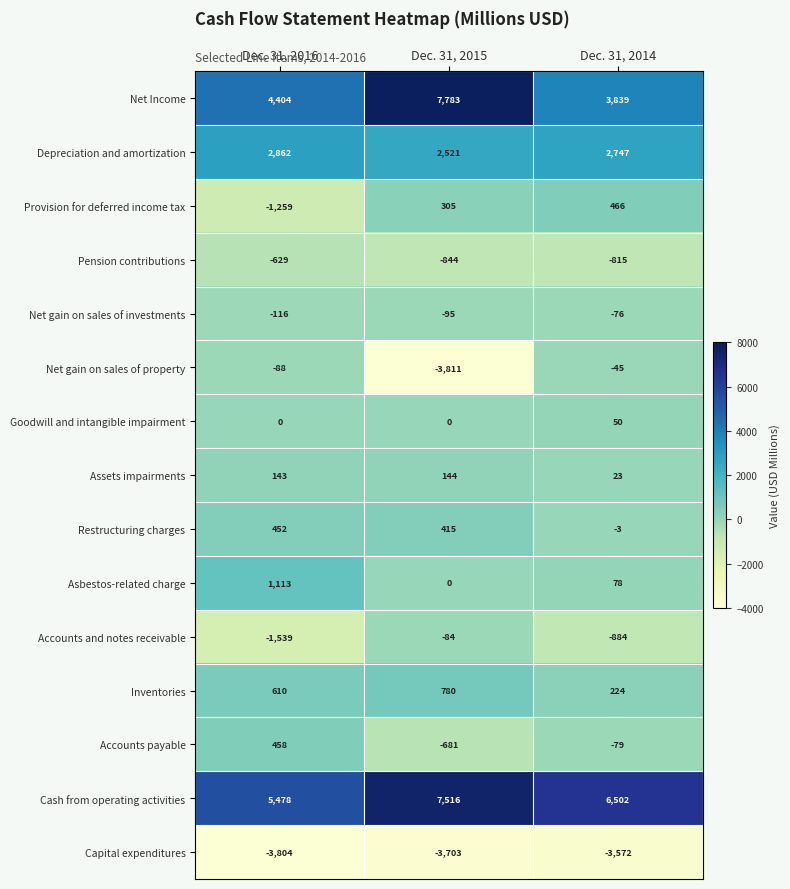

Count the Net gain on sales of investments values in the range -116 to -76.

3